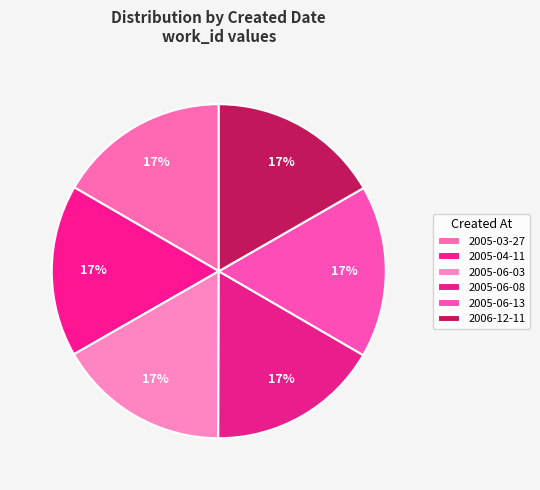

How many segments does this pie chart have?

6